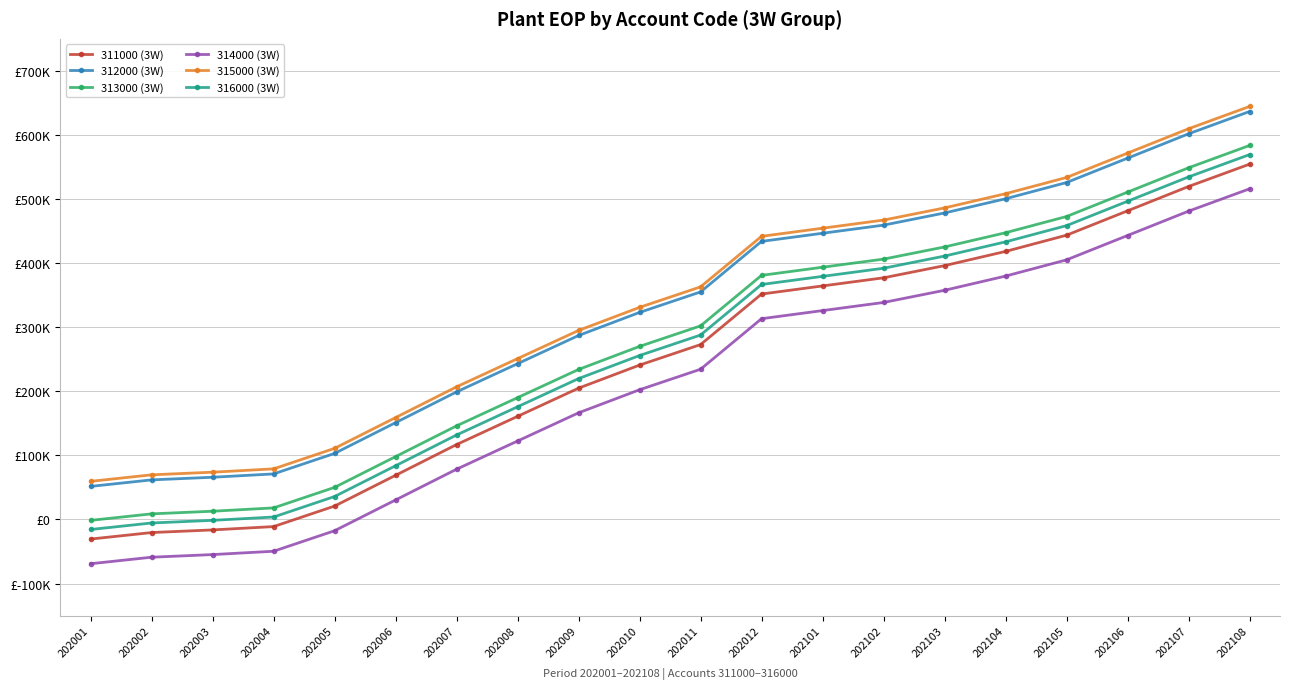

Between 202001 and 202108, which is larger?

202108